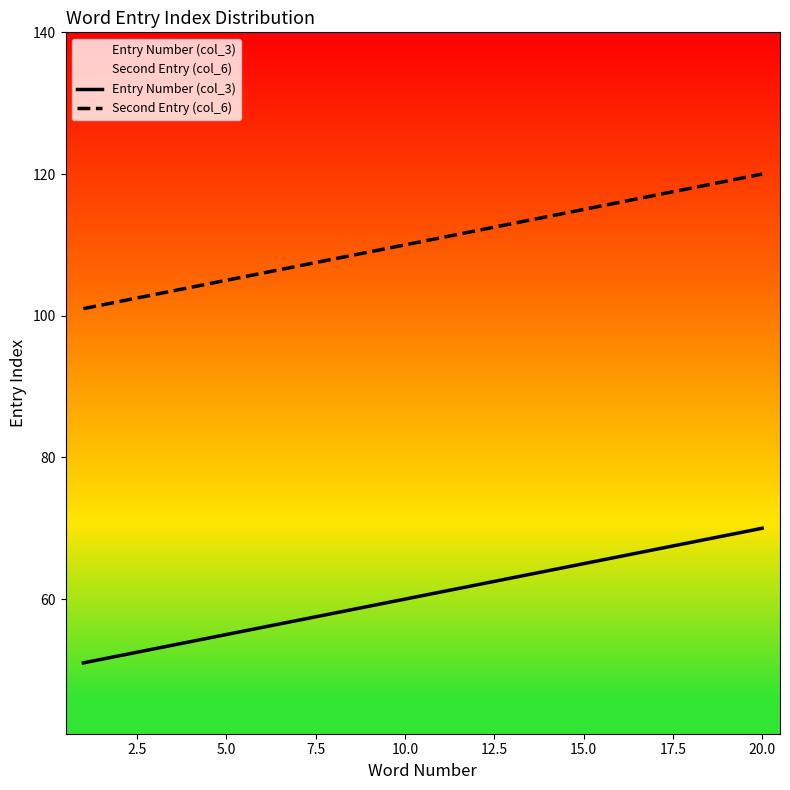

Which series has the largest total across all categories?

Second Entry (col_6)